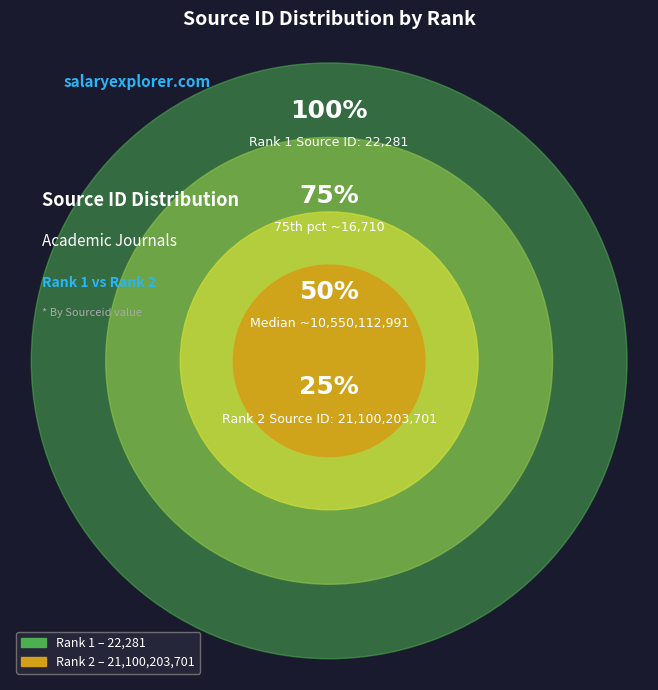

What percentage do 2 and 1 together represent?

100.0%